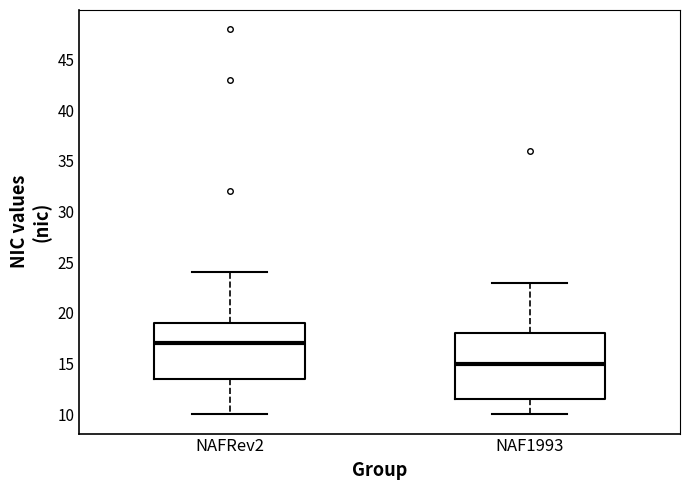

Comparing the boxes themselves (not the whiskers), which one is the tallest?

NAF1993